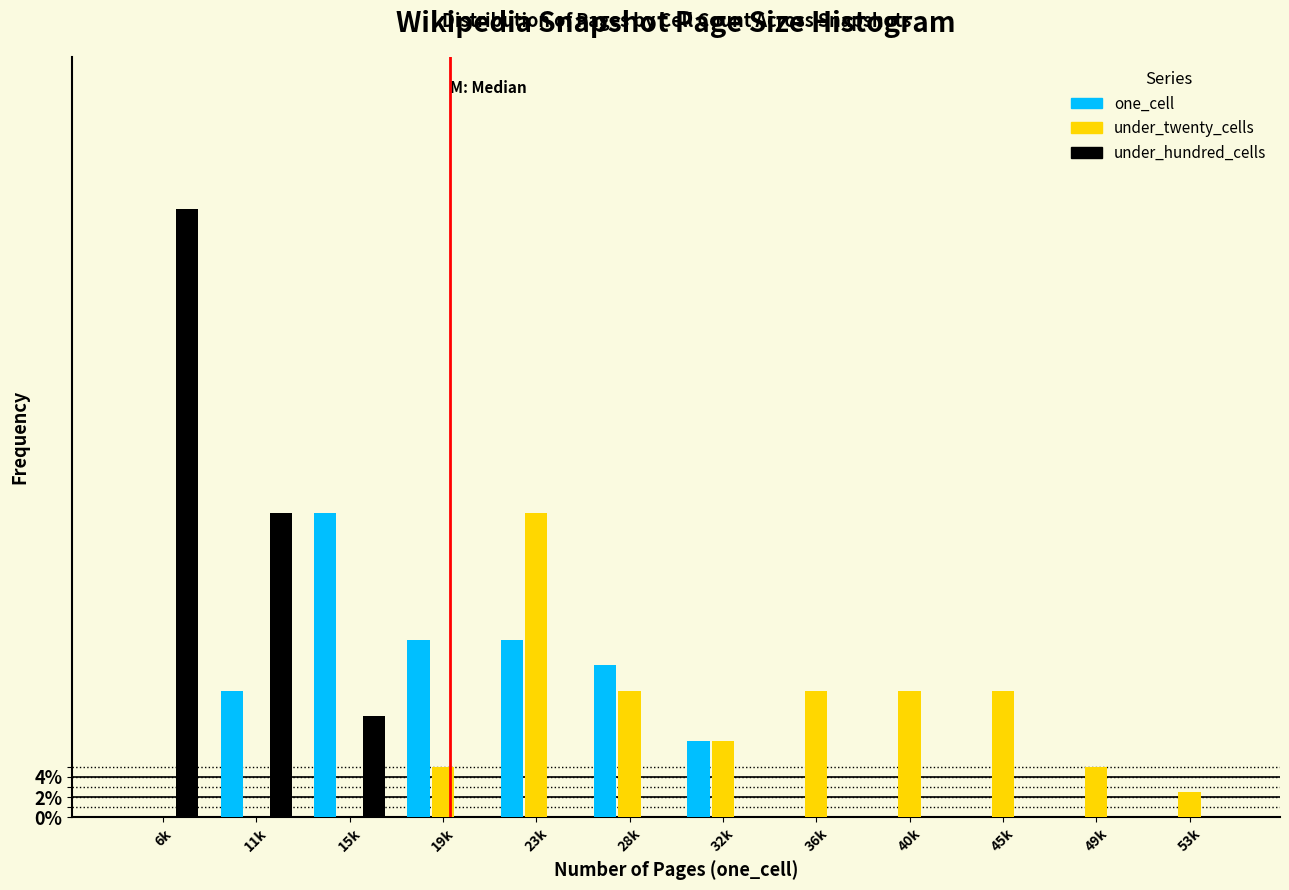

At which category is the sum across all series the highest?

6k